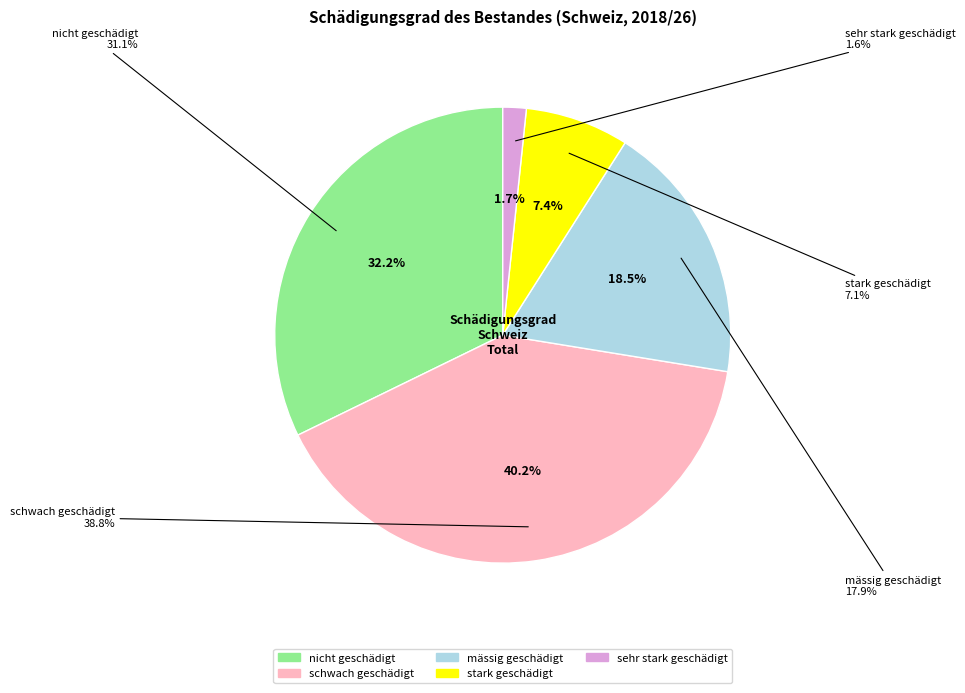

Is there a majority slice in this chart?

No